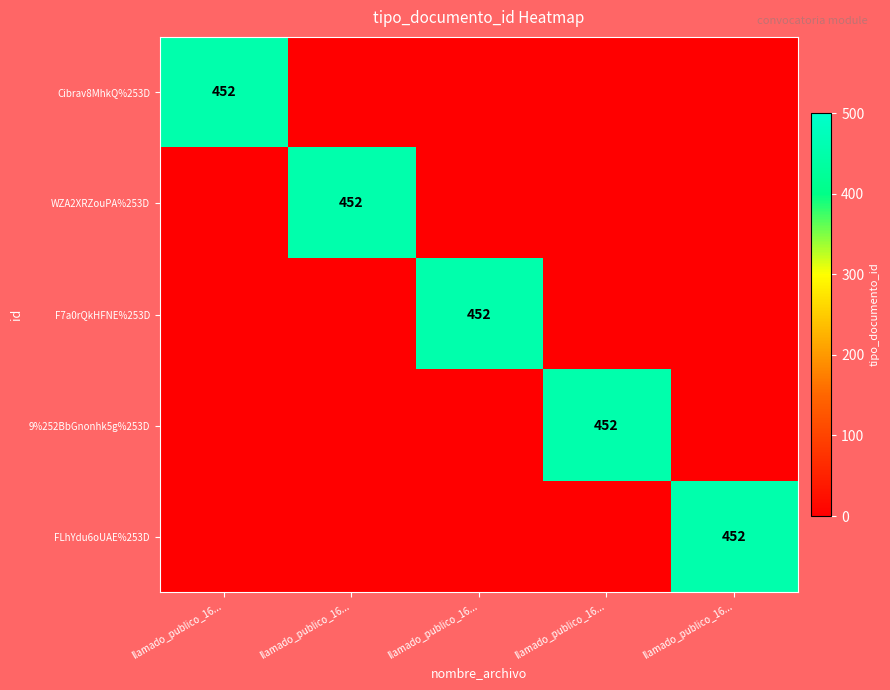

Which series has the largest total across all categories?

Cibrav8MhkQ%253D